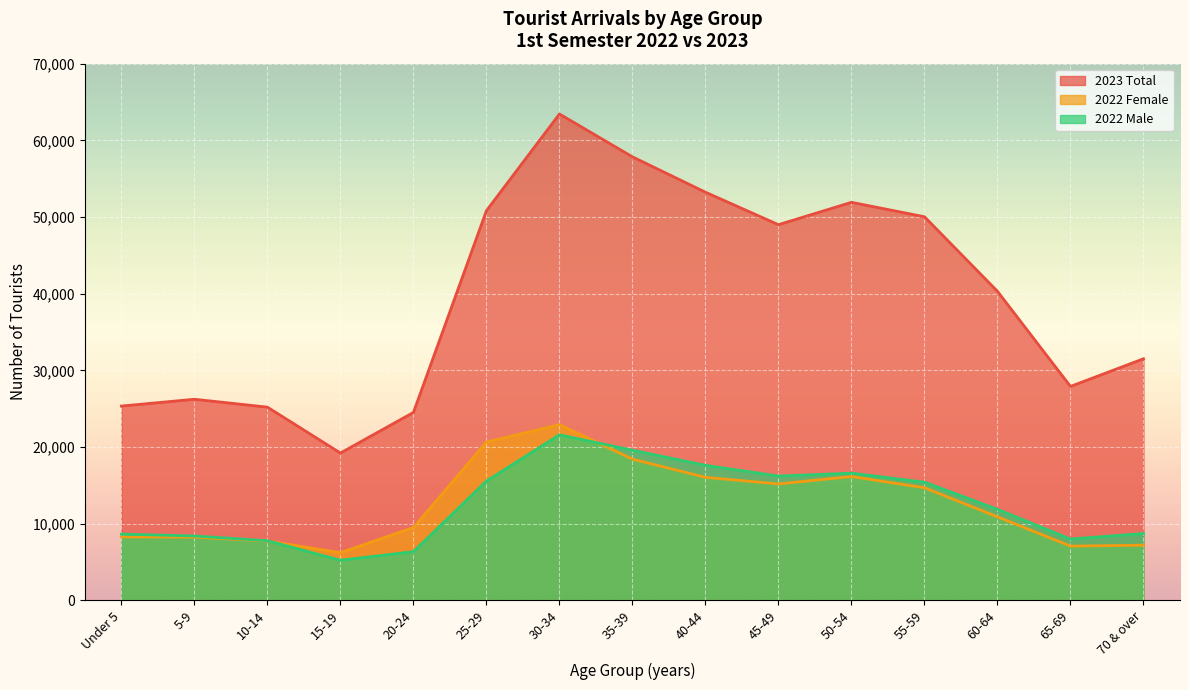

What position from the right is 65-69?

2